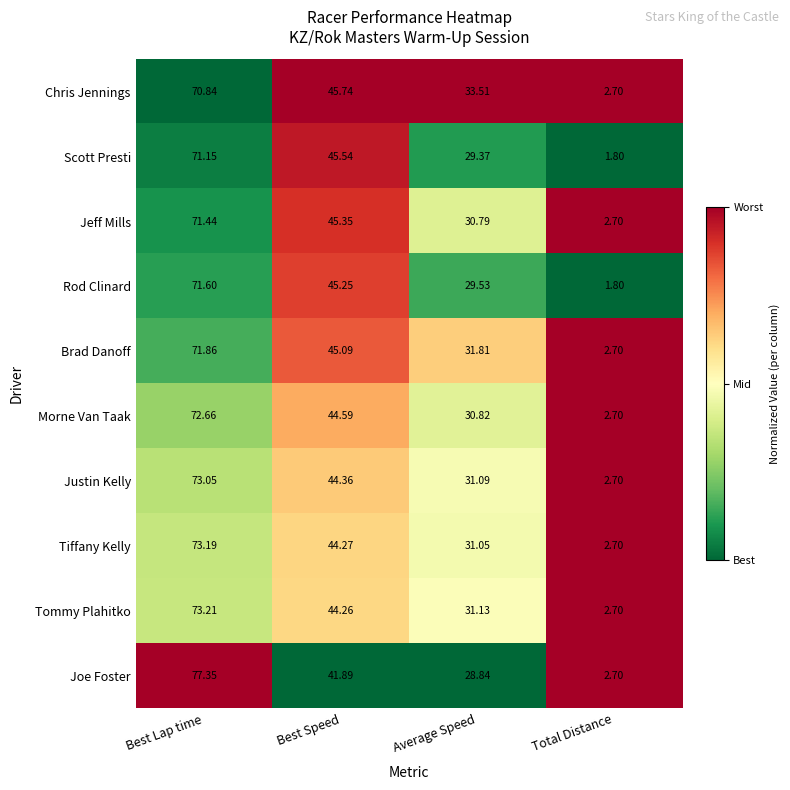

Is the value of Brad Danoff at Best Lap time greater than the value of Morne Van Taak at Best Speed?

Yes